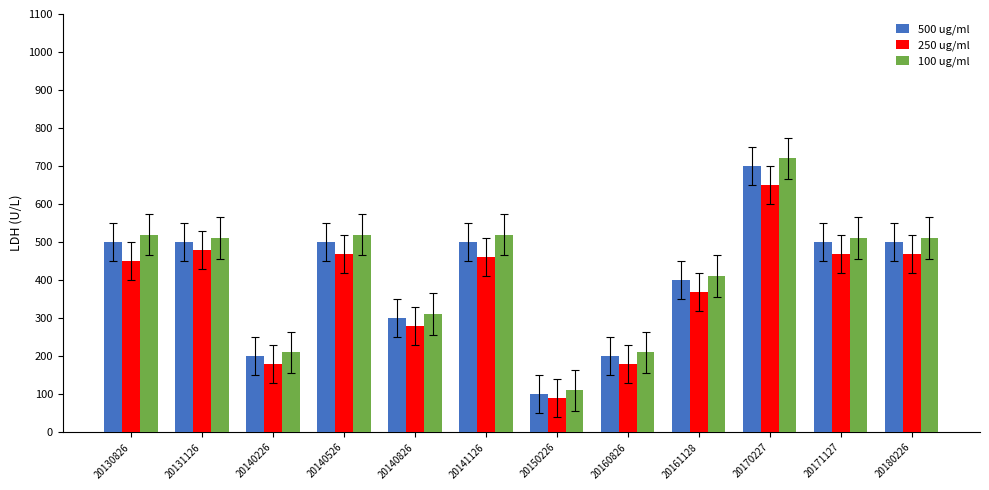

True or false: 500 ug/ml has a value of 200 at 20140226.

True